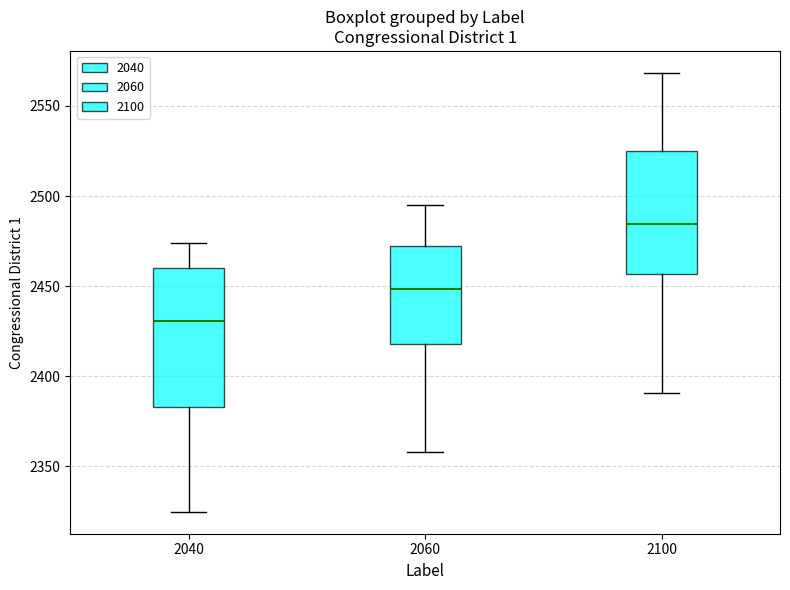

Reading left to right, transcribe this box plot: for each box, give where its median line is, the range the box spans, and where its two whiskers end, as read against the y-axis. The values are not printed on the chart, so give them approximately, as read against the axis.

2040: median 2430, box 2385 to 2460, whiskers 2325 to 2475
2060: median 2450, box 2420 to 2470, whiskers 2360 to 2495
2100: median 2485, box 2455 to 2525, whiskers 2390 to 2570